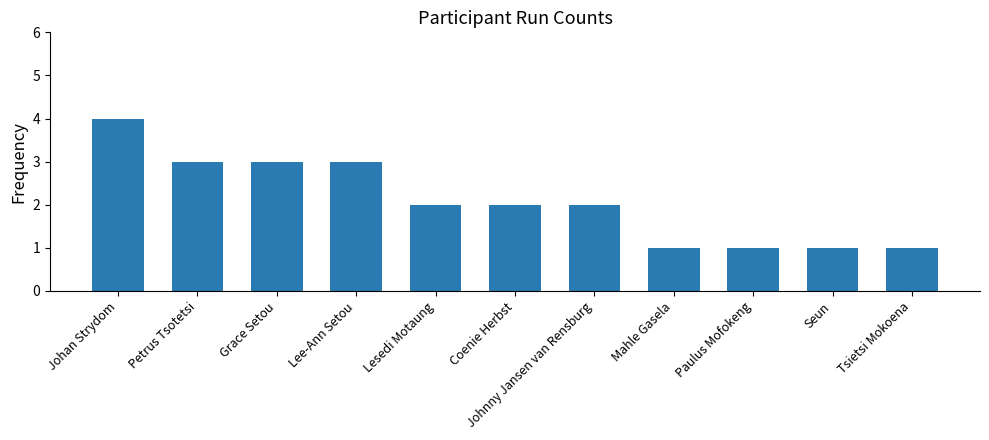

Which label corresponds to the largest value in the chart?

Johan Strydom